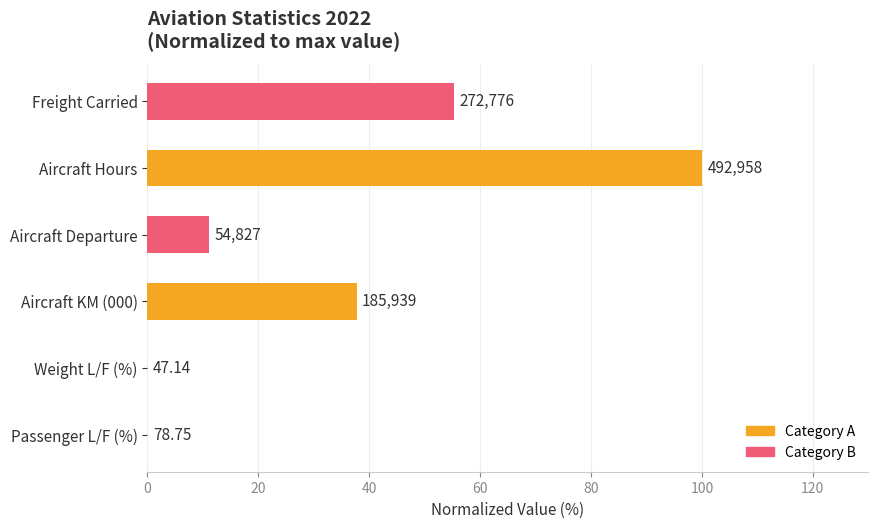

Are the bars horizontal?

Yes